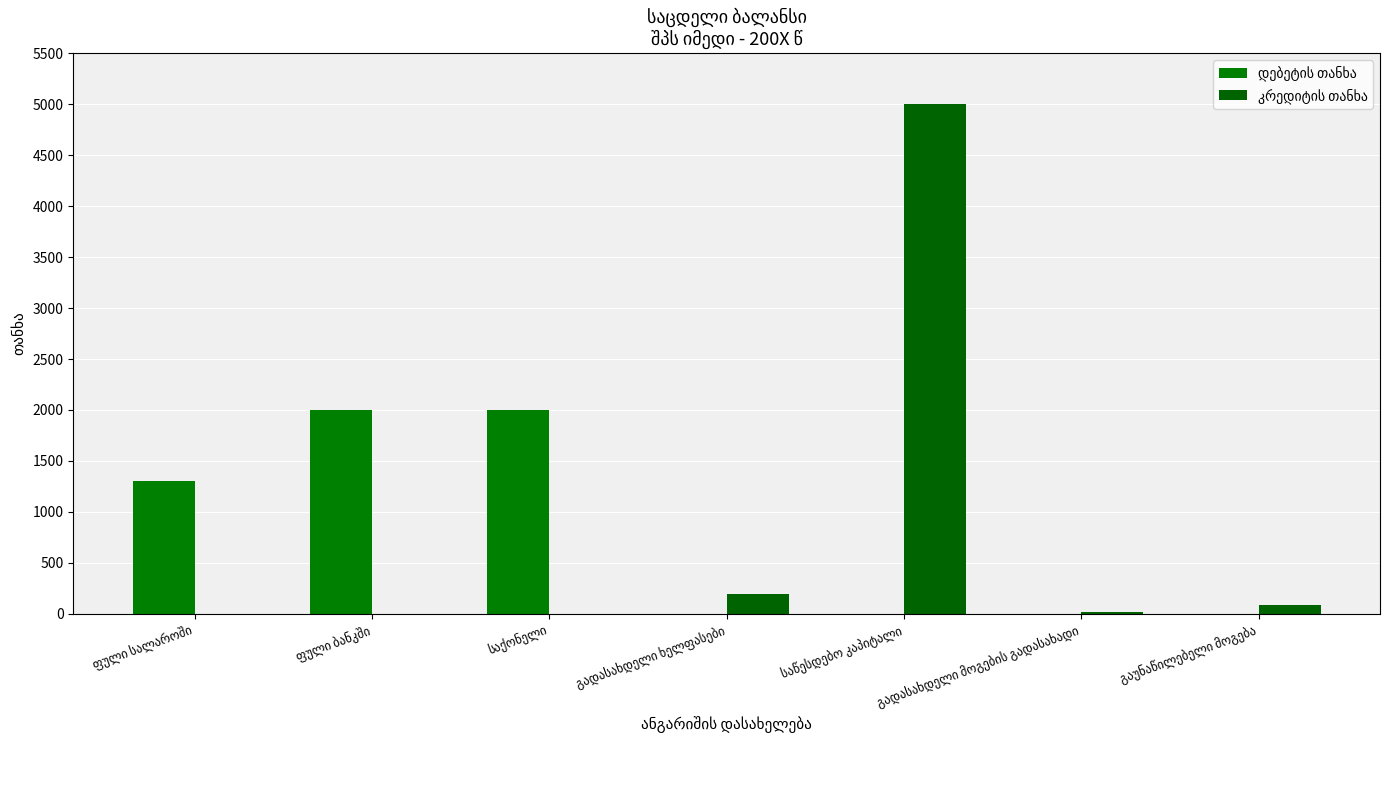

True or false: კრედიტის თანხა has a value of 85 at გაუნაწილებელი მოგება.

True